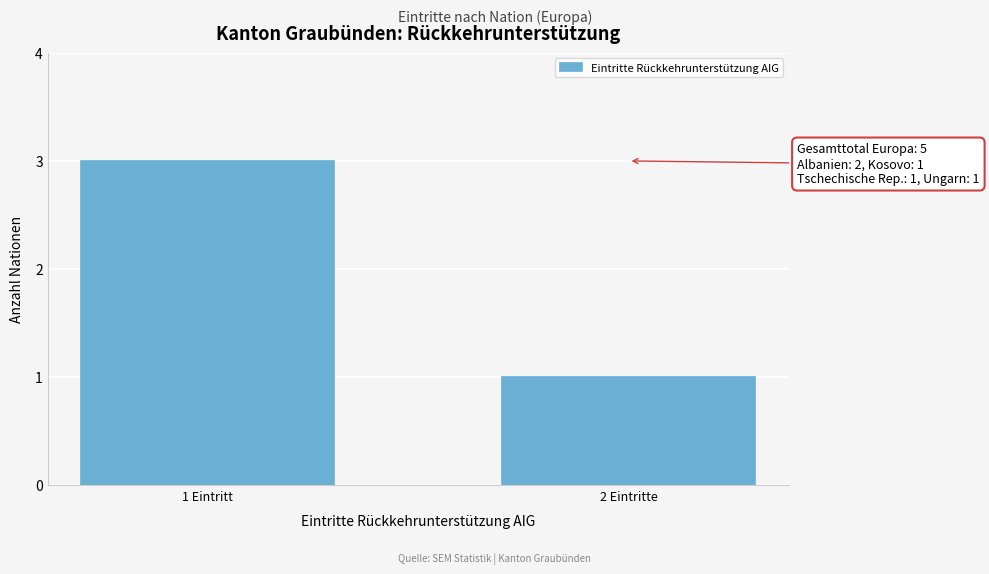

Reading left to right, transcribe all the data shown in this chart.

3	1